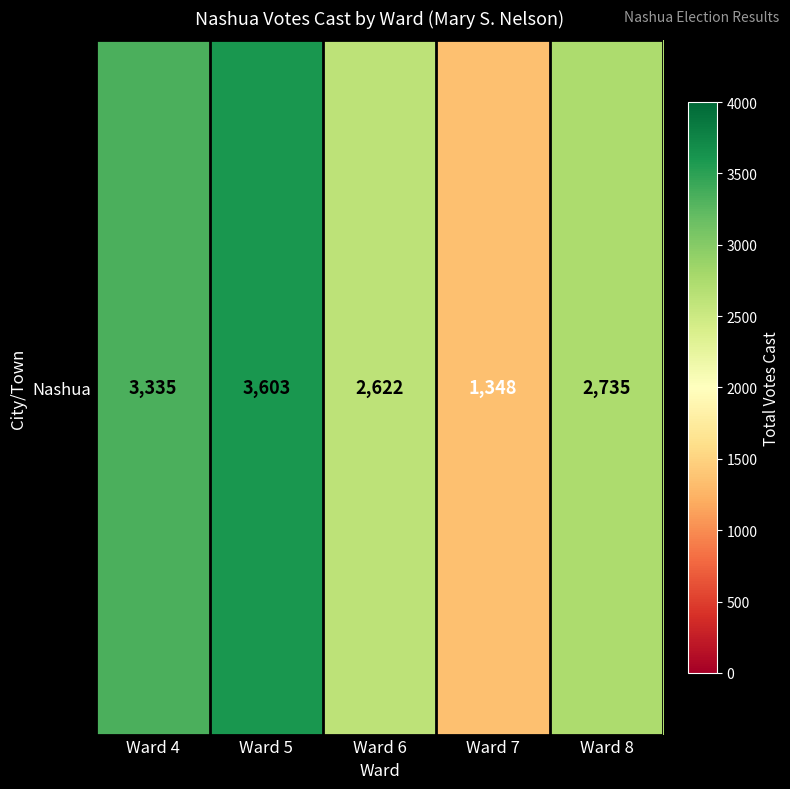

What is the smallest value displayed?

1348